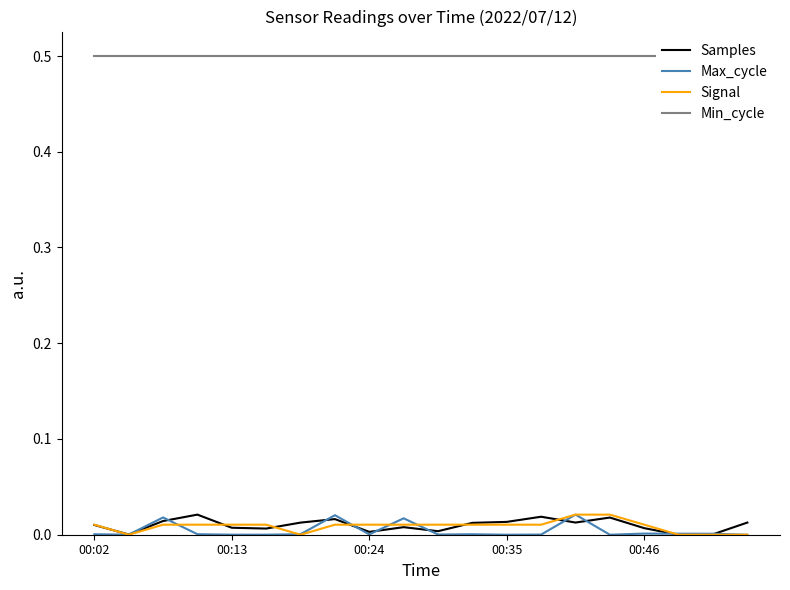

What is the total value across all series at 5?

0.5